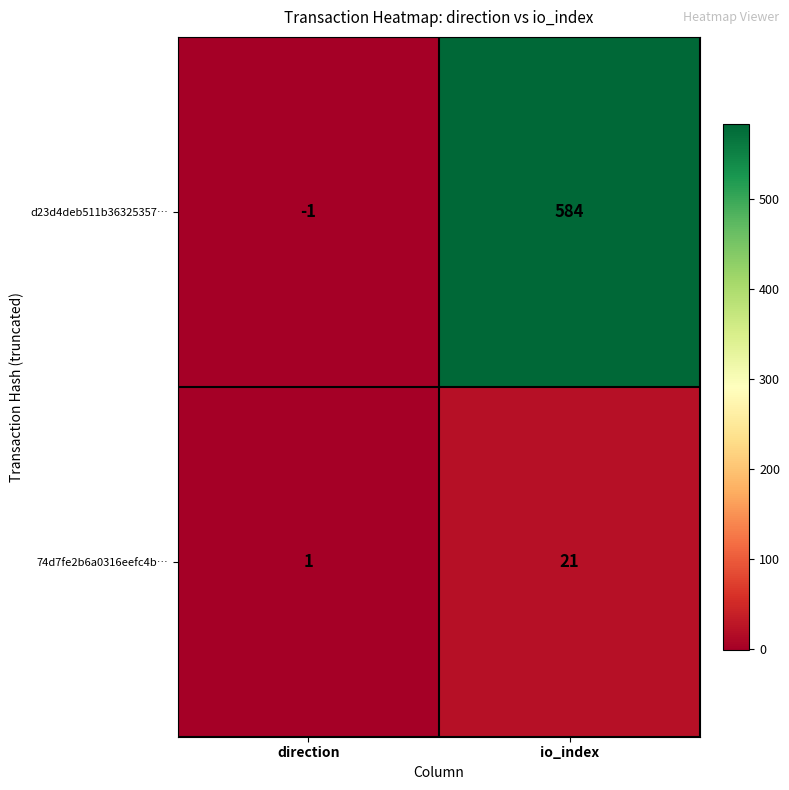

What is the difference between the maximum and minimum values in the d23d4deb511b36325357… series?

585